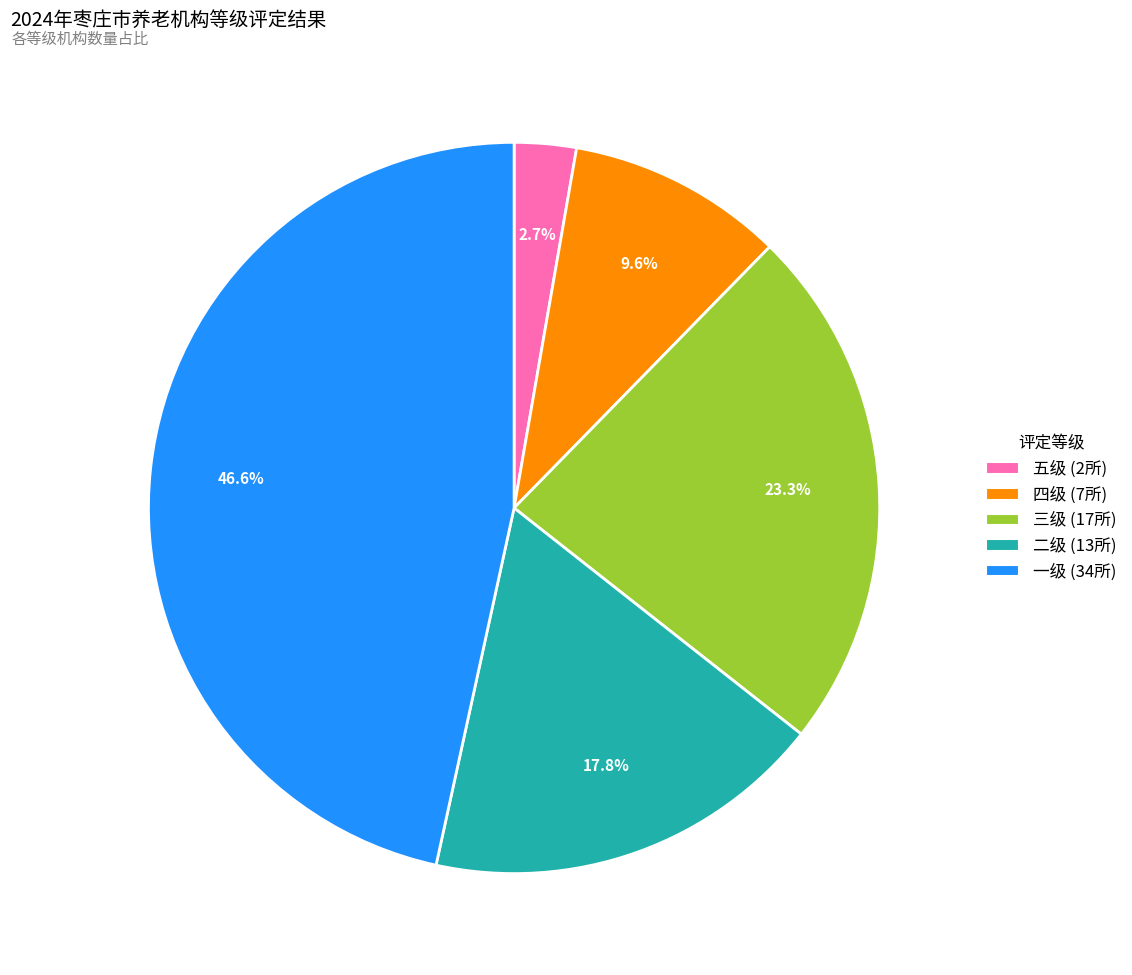

How many segments does this pie chart have?

5